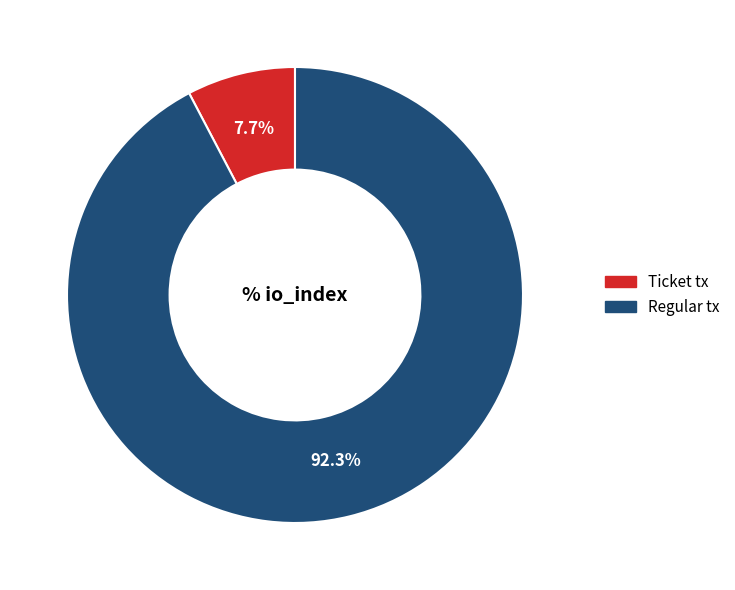

Combined, what portion of the pie is Regular tx and Ticket tx?

100.0%